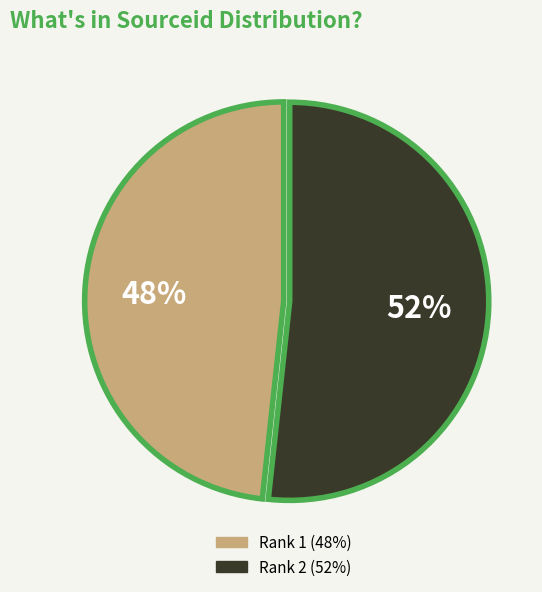

True or false: Rank 2 accounts for 52% of the total.

True